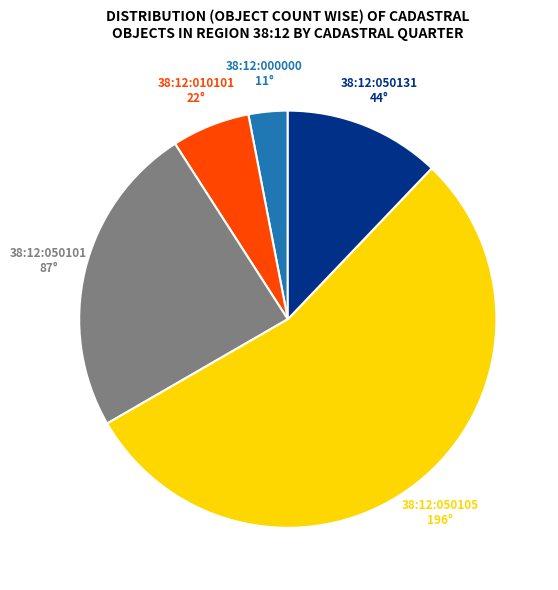

Do 38:12:050131 and 38:12:050105 together represent more than half of the pie?

Yes